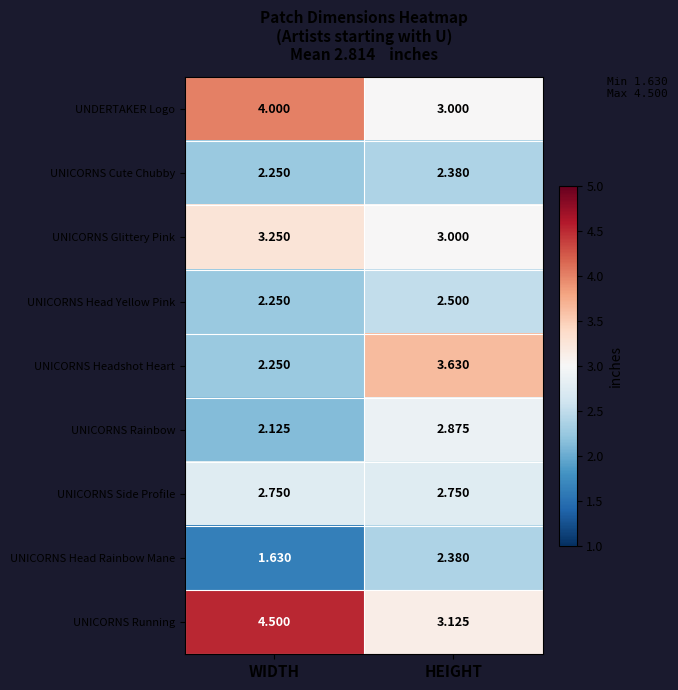

Which category has the highest value in the UNICORNS Head Rainbow Mane series?

HEIGHT